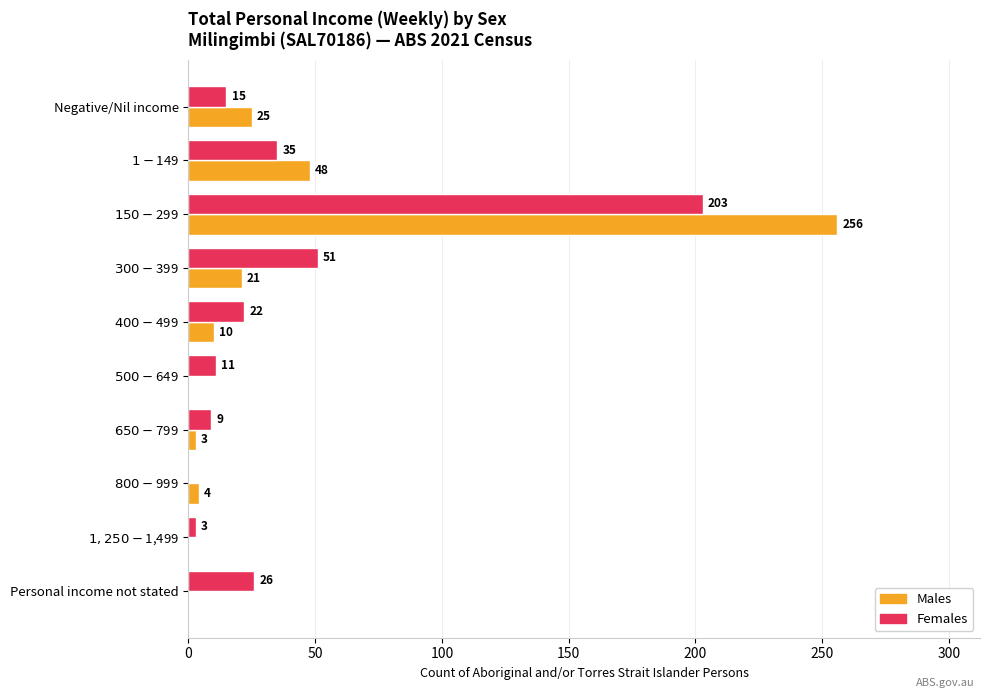

The value of Males at Personal income not stated is 0. True or false?

True